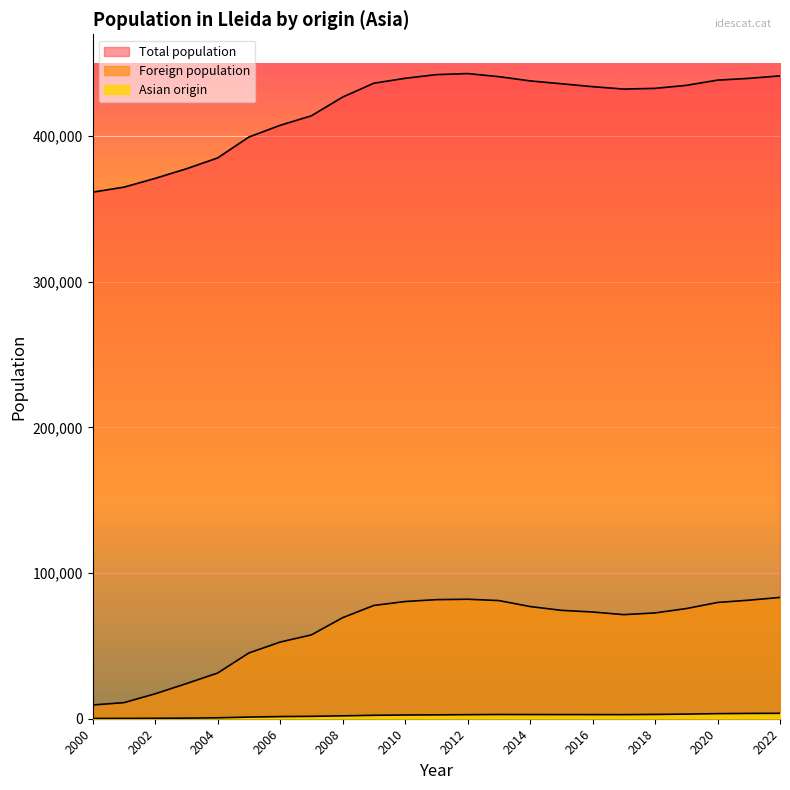

Where does the Foreign population series first go above 73295?

2009